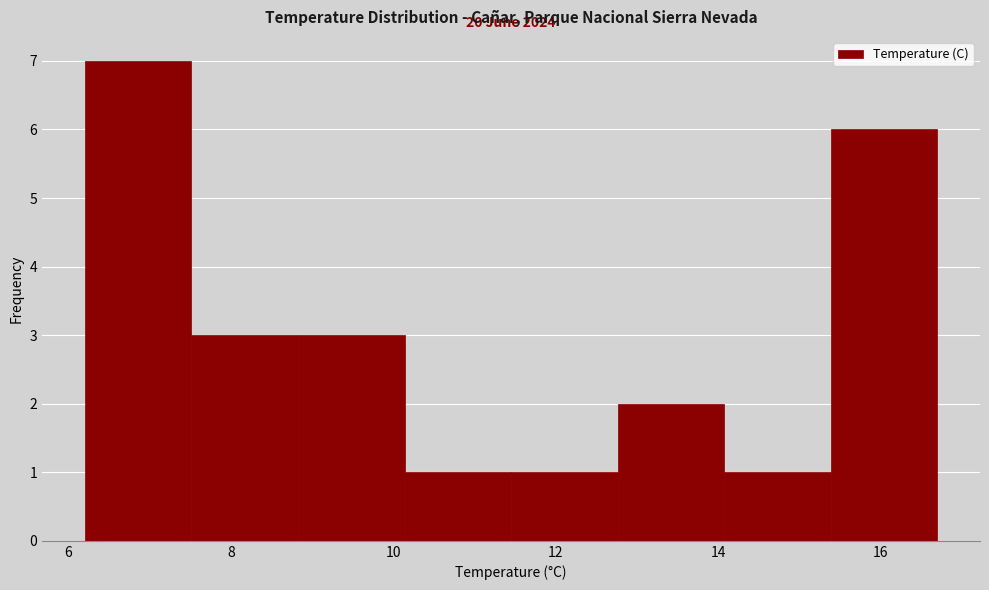

Over which range of the x-axis is the bar tallest?

6.2 to 7.6